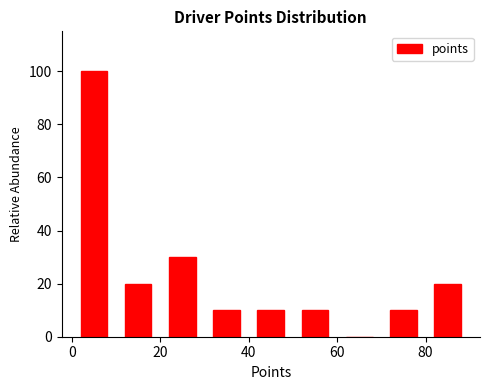

Reading left to right, list every bar in this chart as the range it spans on the x-axis followed by its height. The values are not printed on the chart, so give them approximately, as read against the axis.

0 to 10: 100
10 to 20: 20
20 to 30: 30
30 to 40: 10
40 to 50: 10
50 to 60: 10
60 to 70: 0
70 to 80: 10
80 to 90: 20